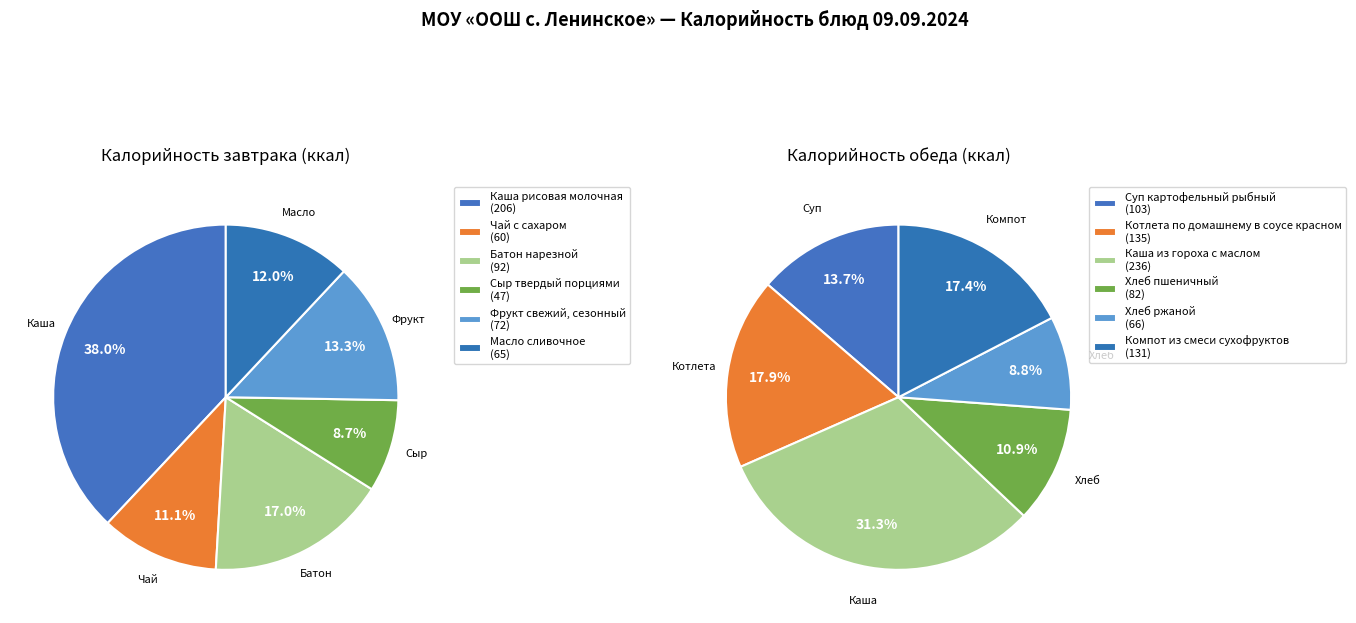

What is the change in value from Батон нарезной to Хлеб пшеничный?

-10